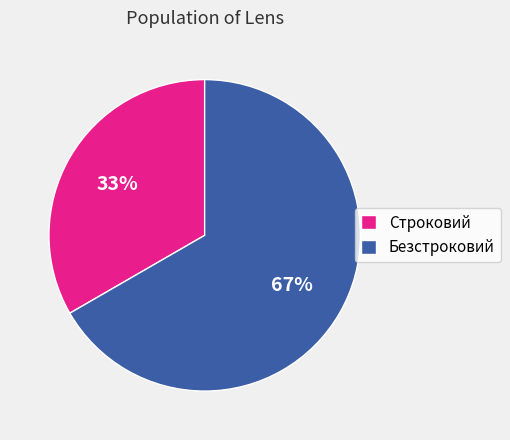

To the nearest percent, what is the combined percentage of Безстроковий and Строковий?

100%